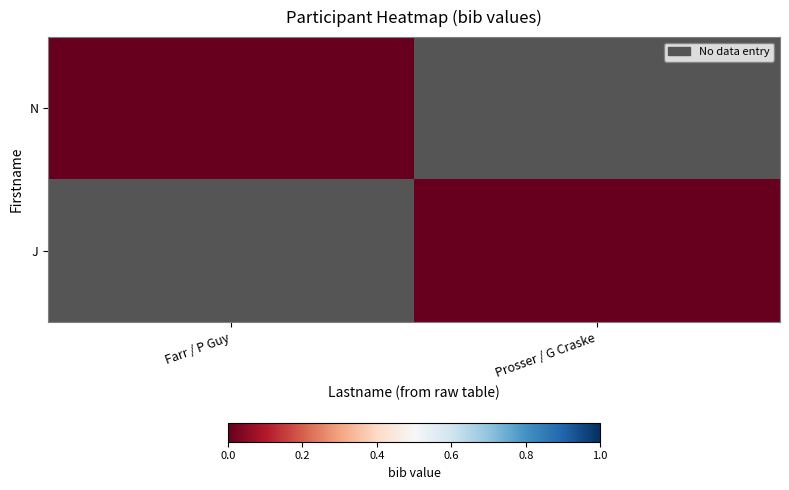

Rank the series by their maximum value, from lowest to highest.

N, J